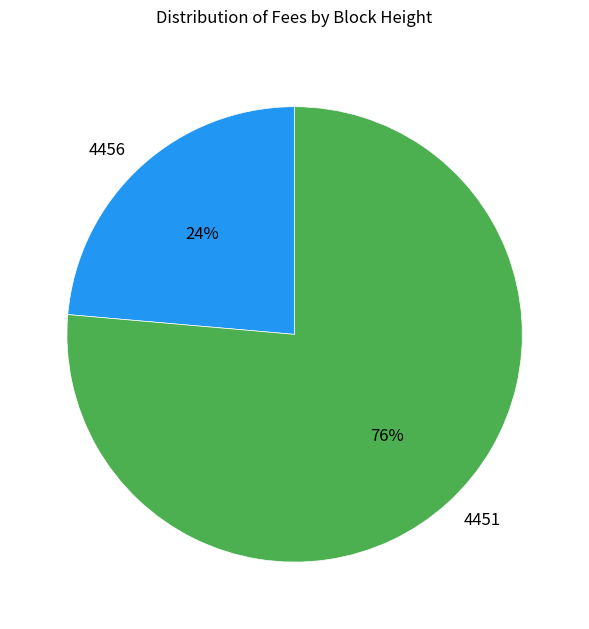

The 4451 slice represents 82% of the pie. True or false?

False